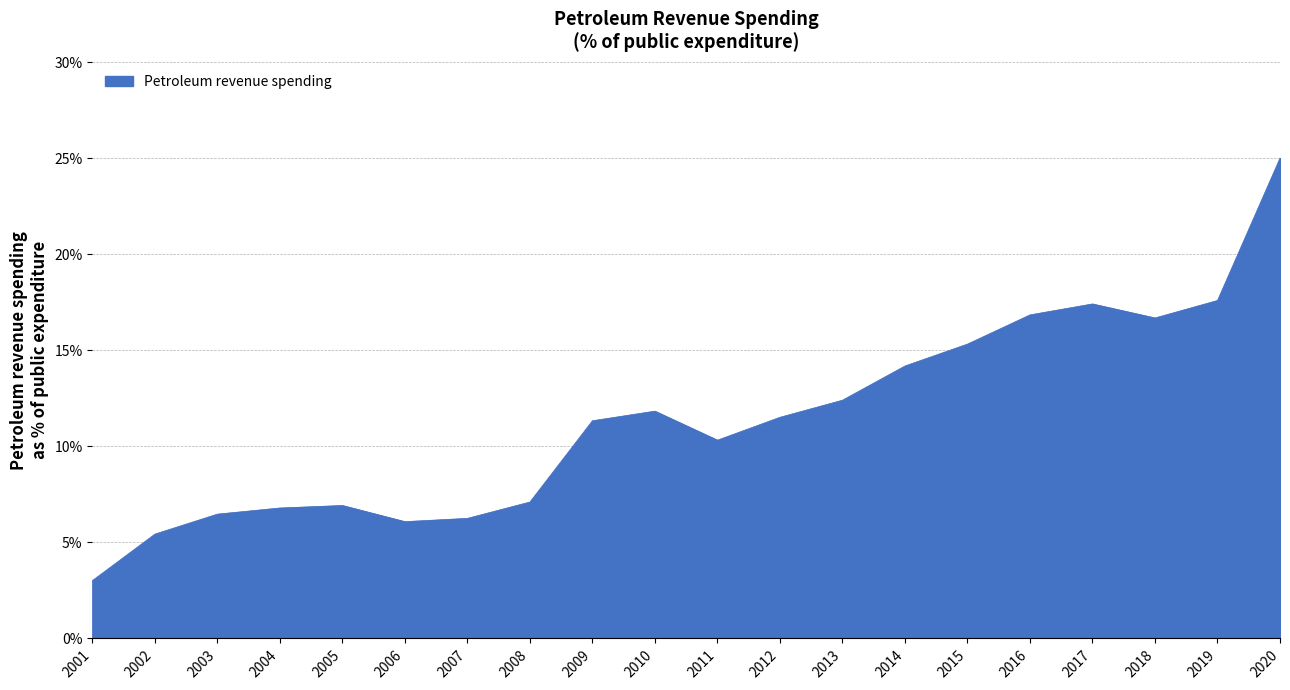

What is the change in value from 2009 to 2013?

+1.1